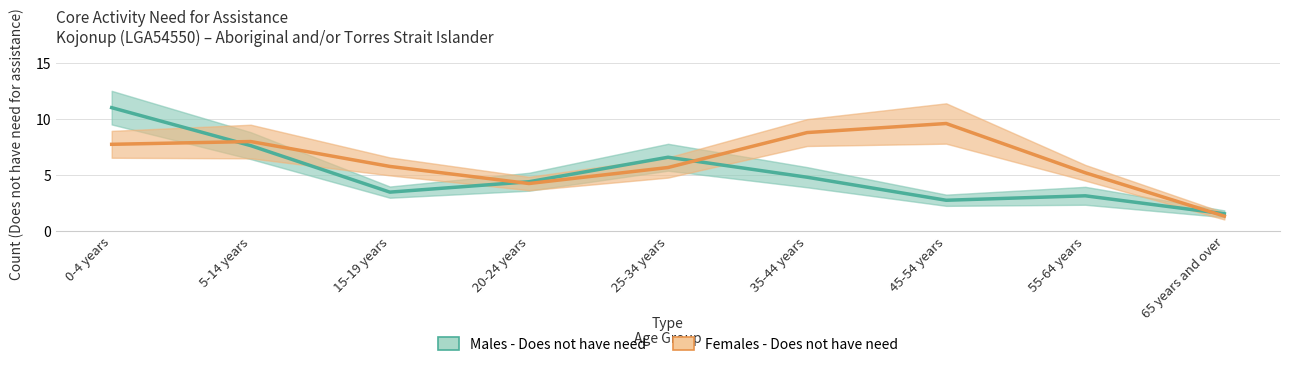

At which label does Males - Does not have need reach its peak?

0-4 years